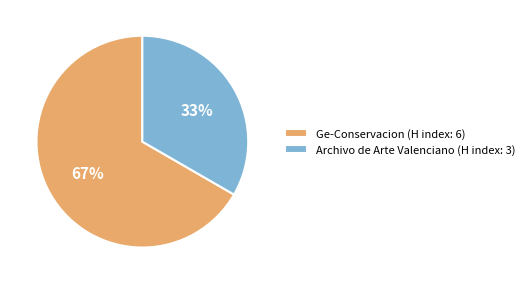

Is it true that Ge-Conservacion (H index: 6) is 59% of the pie?

False